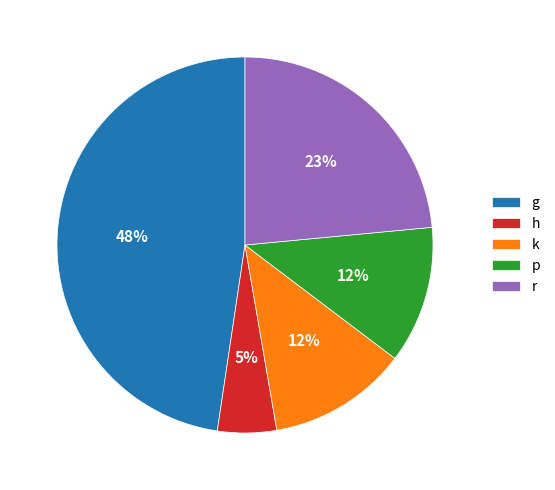

How many segments does this pie chart have?

5